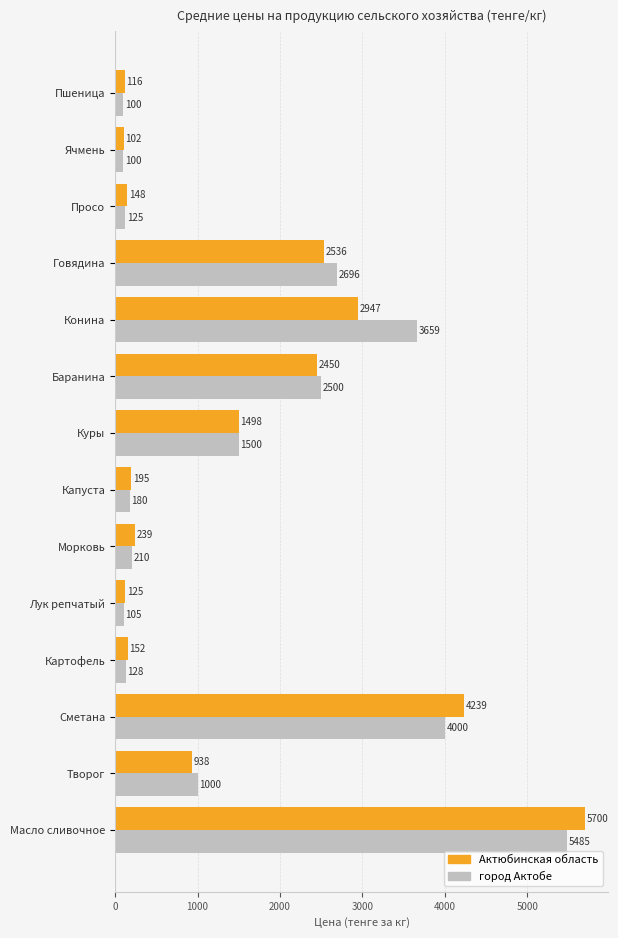

What are all the series names shown in the legend?

Актюбинская область, город Актобе